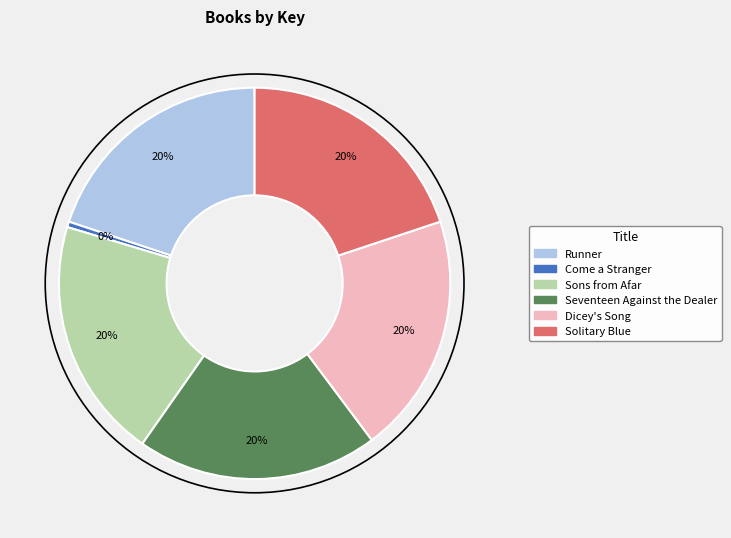

Do Runner and Sons from Afar together represent more than half of the pie?

No